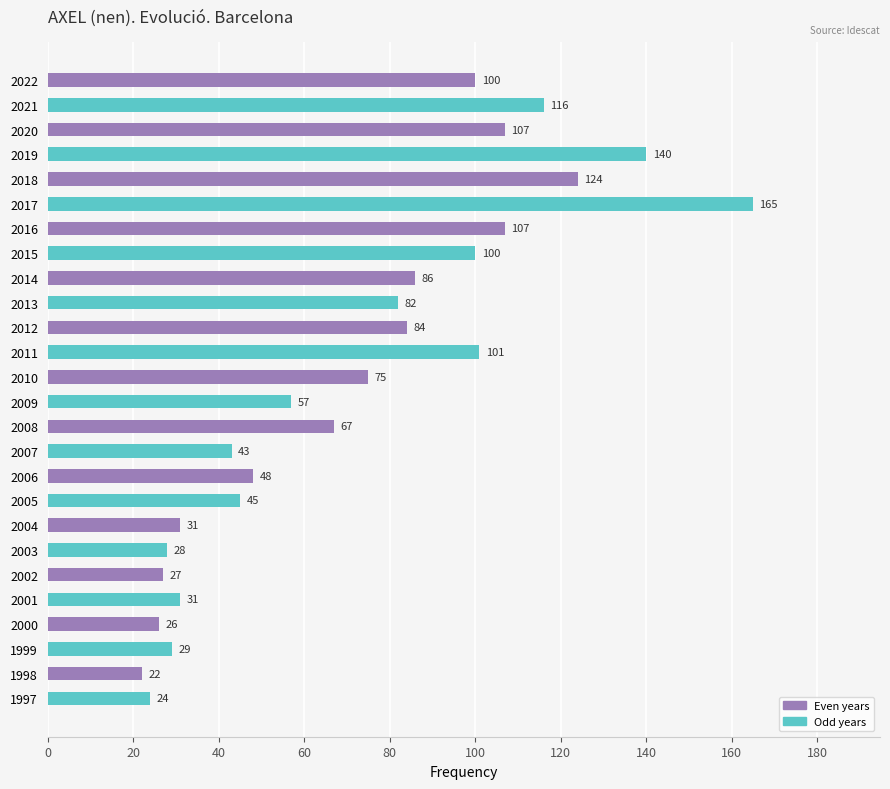

Read the value at 2005.

45